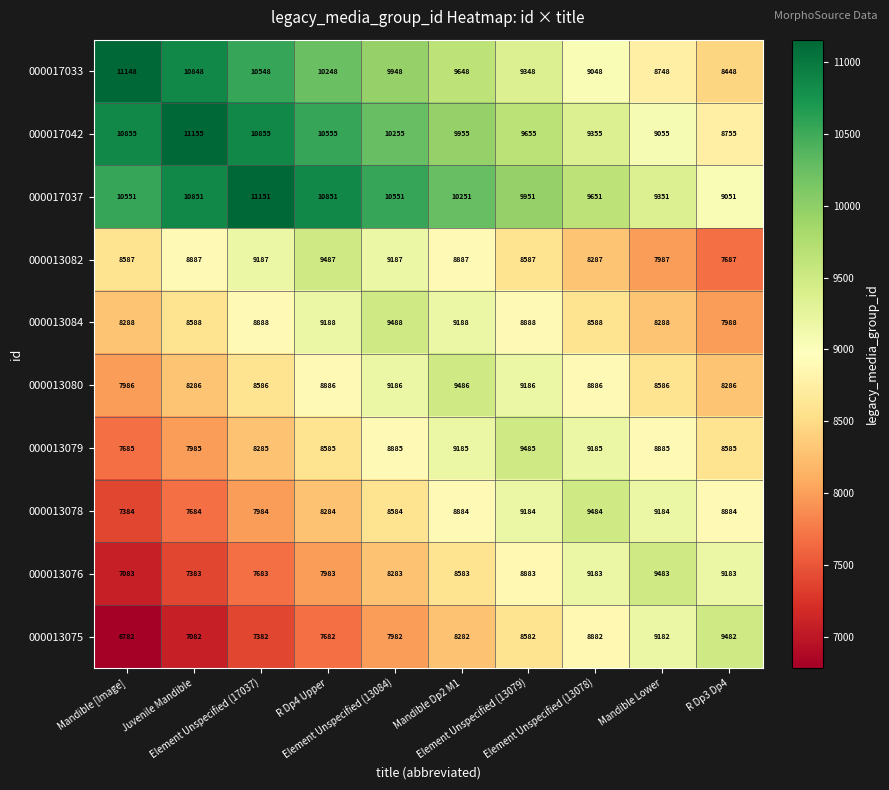

What is the lowest value of the 000013079 series?

7685